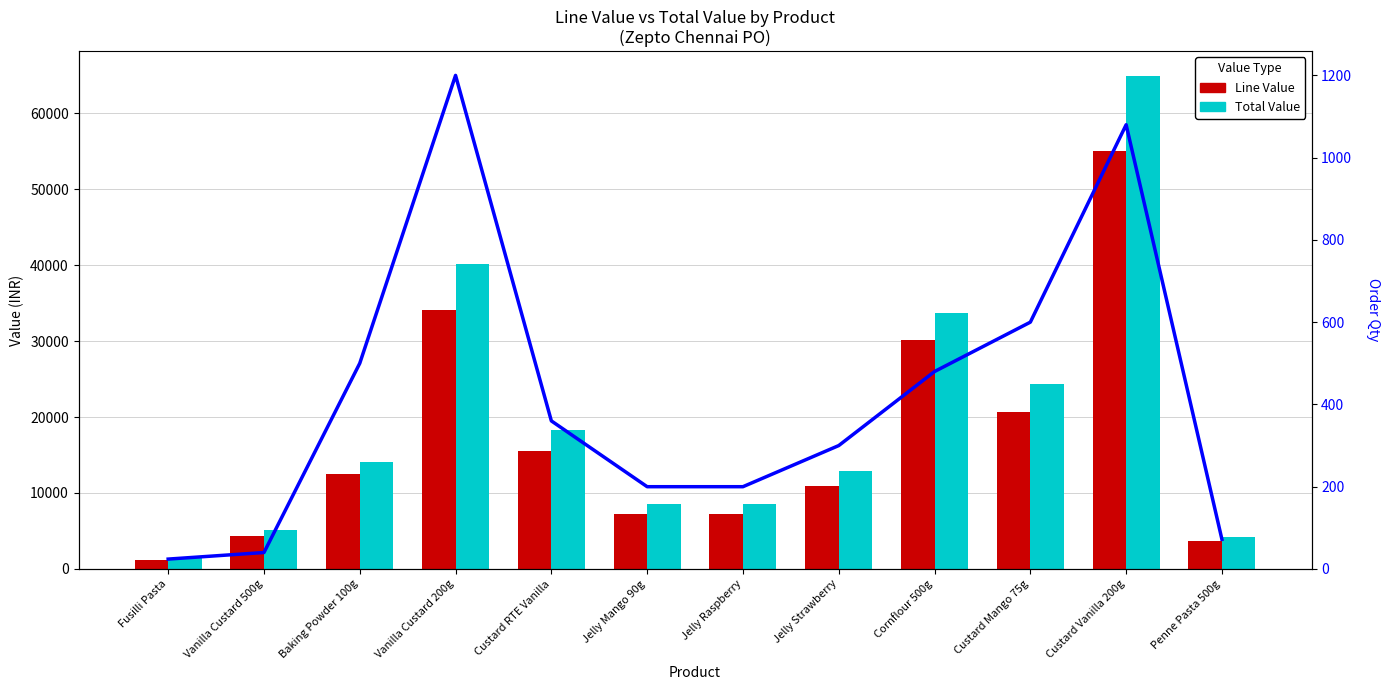

What is the maximum value for Total Value?

64905.2